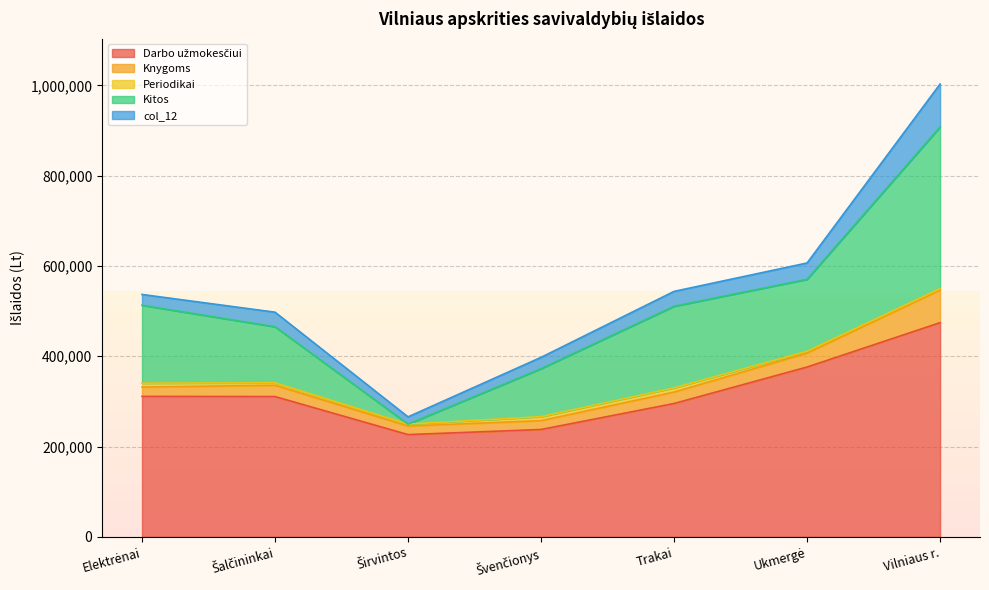

What is the difference between the Knygoms values at Šalčininkai and Širvintos?

5977.0